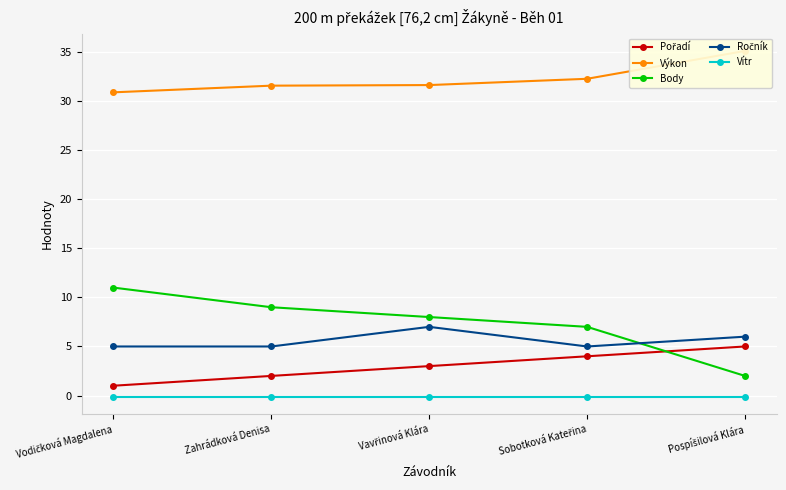

What is the difference between the Pořadí values at Sobotková Kateřina and Vodičková Magdalena?

3.0